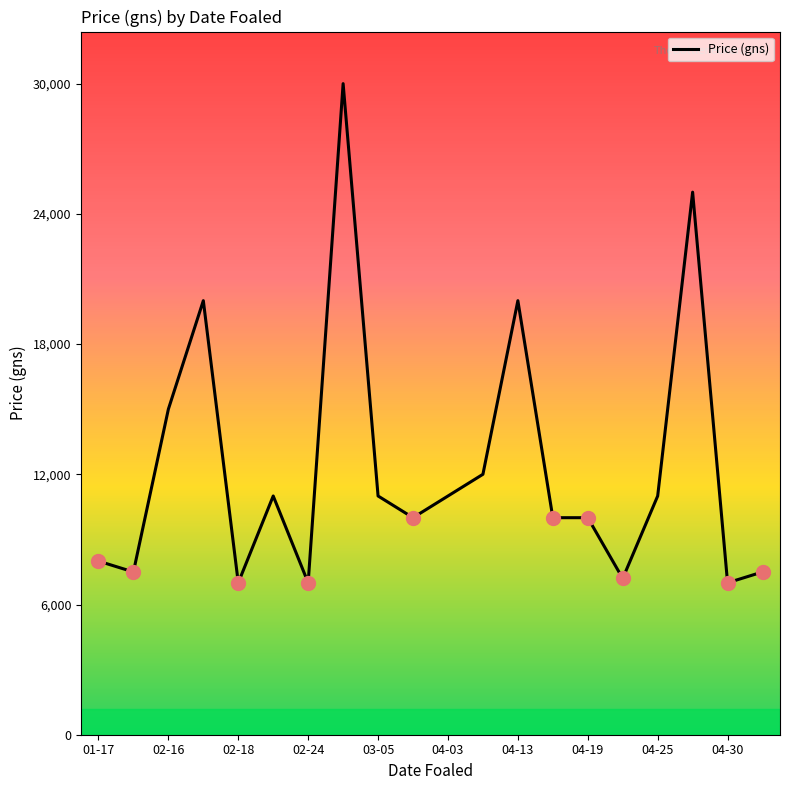

What is the smallest value displayed?

7000